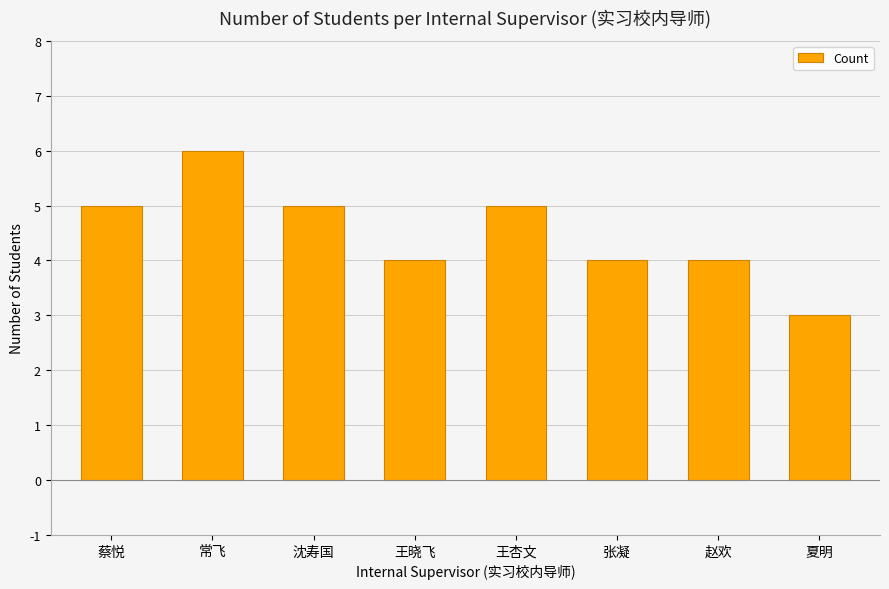

What is the label of the 6th bar from the right?

沈寿国